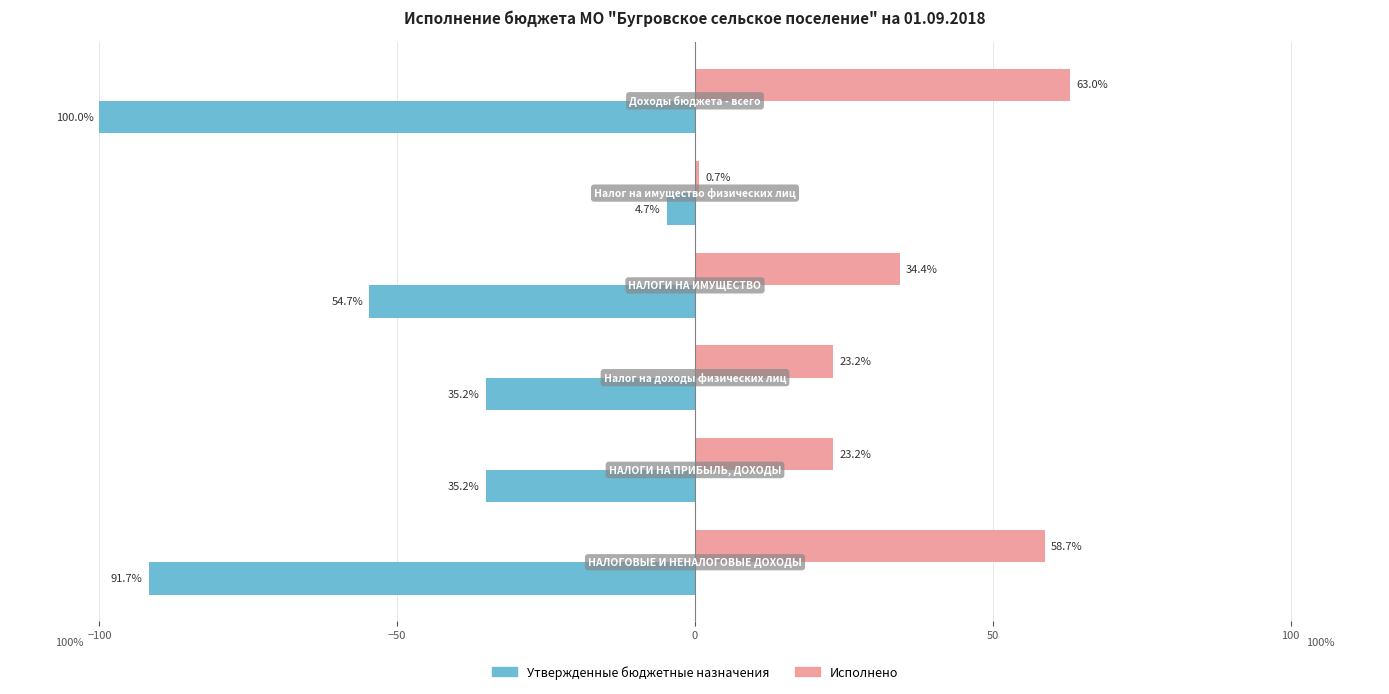

What is the maximum value shown in the chart?

63.0